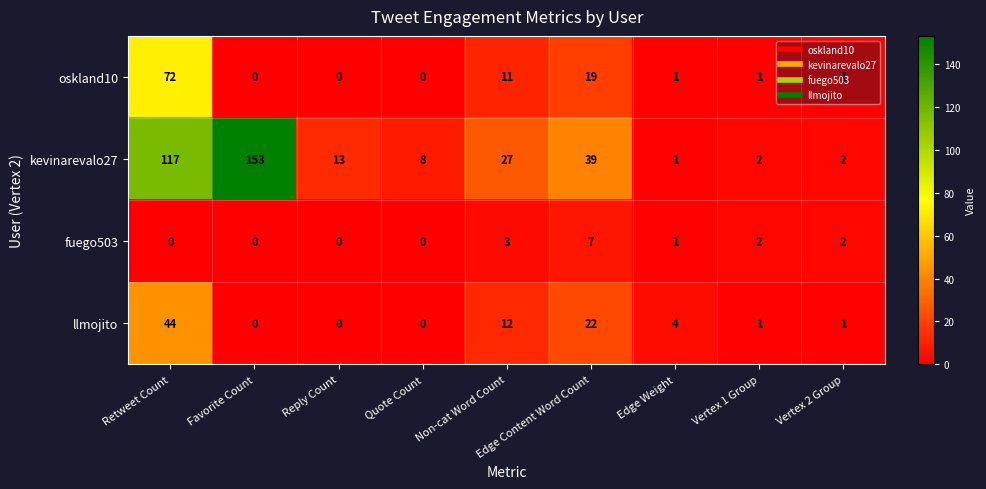

What is the sum of all kevinarevalo27 values?

362